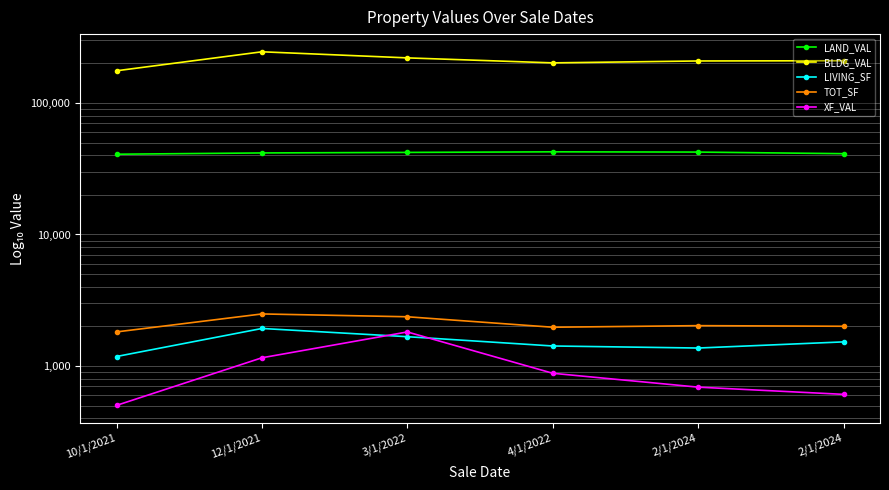

In TOT_SF, how many points are lower than both neighbors (excluding endpoints)?

1